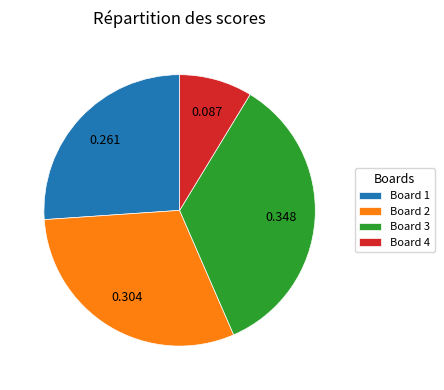

Which slice is the smallest?

Board 4